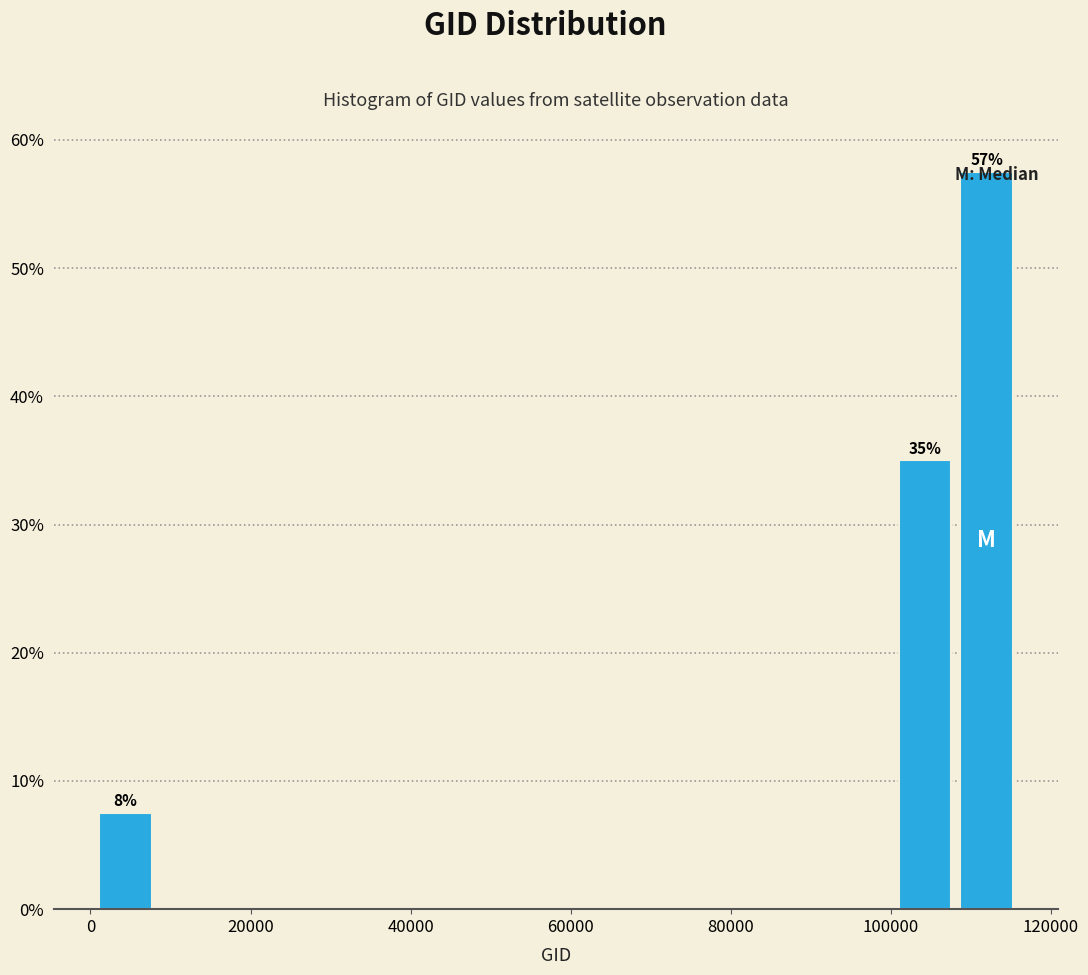

Around what value on the x-axis is the tallest bar? Give the approximate position of its centre, as read against the axis.

112000